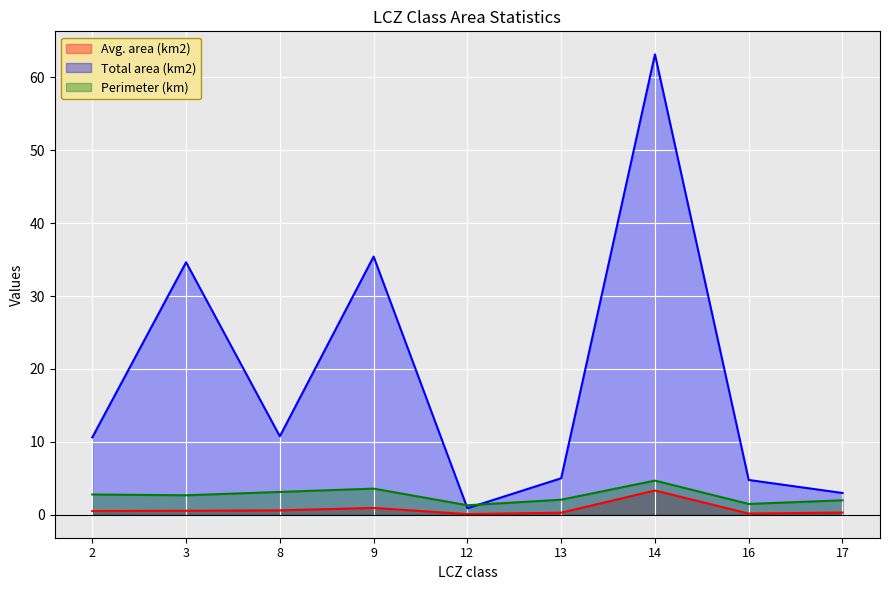

Which series has the largest total across all categories?

Total area (km2)